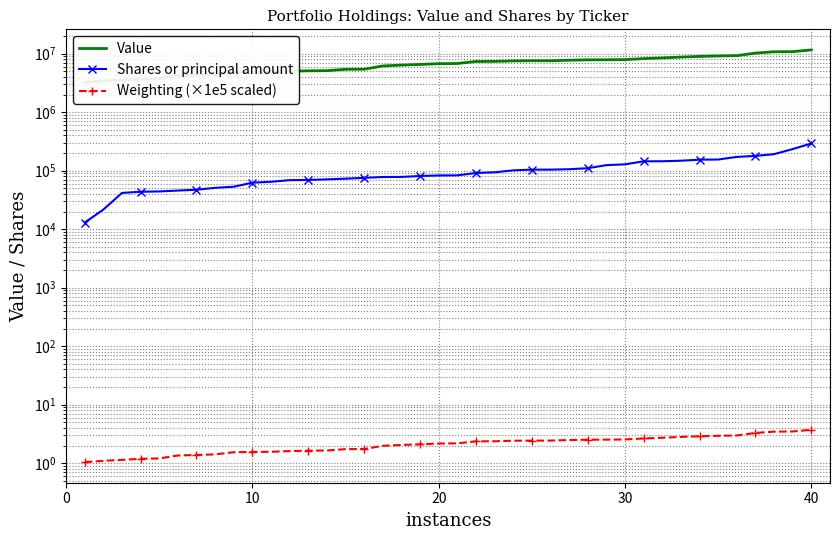

Reading right to left, transcribe all the data shown in this chart.

Value: 11564000.0	10815000.0	10763000.0	10214000.0	9241000.0	9131000.0	8966000.0	8737000.0	8448000.0	8223000.0	7904000.0	7851000.0	7834000.0	7717000.0	7560000.0	7560000.0	7513000.0	7365000.0	7341000.0	6786000.0	6729000.0	6535000.0	6369000.0	6160000.0	5419000.0	5399000.0	5117000.0	5085000.0	5005000.0	4866000.0	4839000.0	4787000.0	4389000.0	4297000.0	4202000.0	3743000.0	3694000.0	3536000.0	3407000.0	3240000.0
Shares or principal amount: 291567.0	233909.0	191606.0	178594.0	171921.0	155016.0	154070.0	147911.0	144795.0	144511.0	128327.0	124289.0	110152.0	105859.0	104143.0	104077.0	101245.0	93765.0	91253.0	83146.0	82792.0	80994.0	78111.0	77933.0	75394.0	72957.0	71051.0	69360.0	68810.0	64574.0	62315.0	53136.0	50880.0	47246.0	45691.0	44137.0	43626.0	41635.0	21619.0	12962.0
Weighting (×1e5 scaled): 3.7	3.5	3.5	3.3	3.0	2.9	2.9	2.8	2.7	2.7	2.5	2.5	2.5	2.5	2.4	2.4	2.4	2.4	2.4	2.2	2.2	2.1	2.1	2.0	1.7	1.7	1.6	1.6	1.6	1.6	1.6	1.5	1.4	1.4	1.4	1.2	1.2	1.1	1.1	1.0